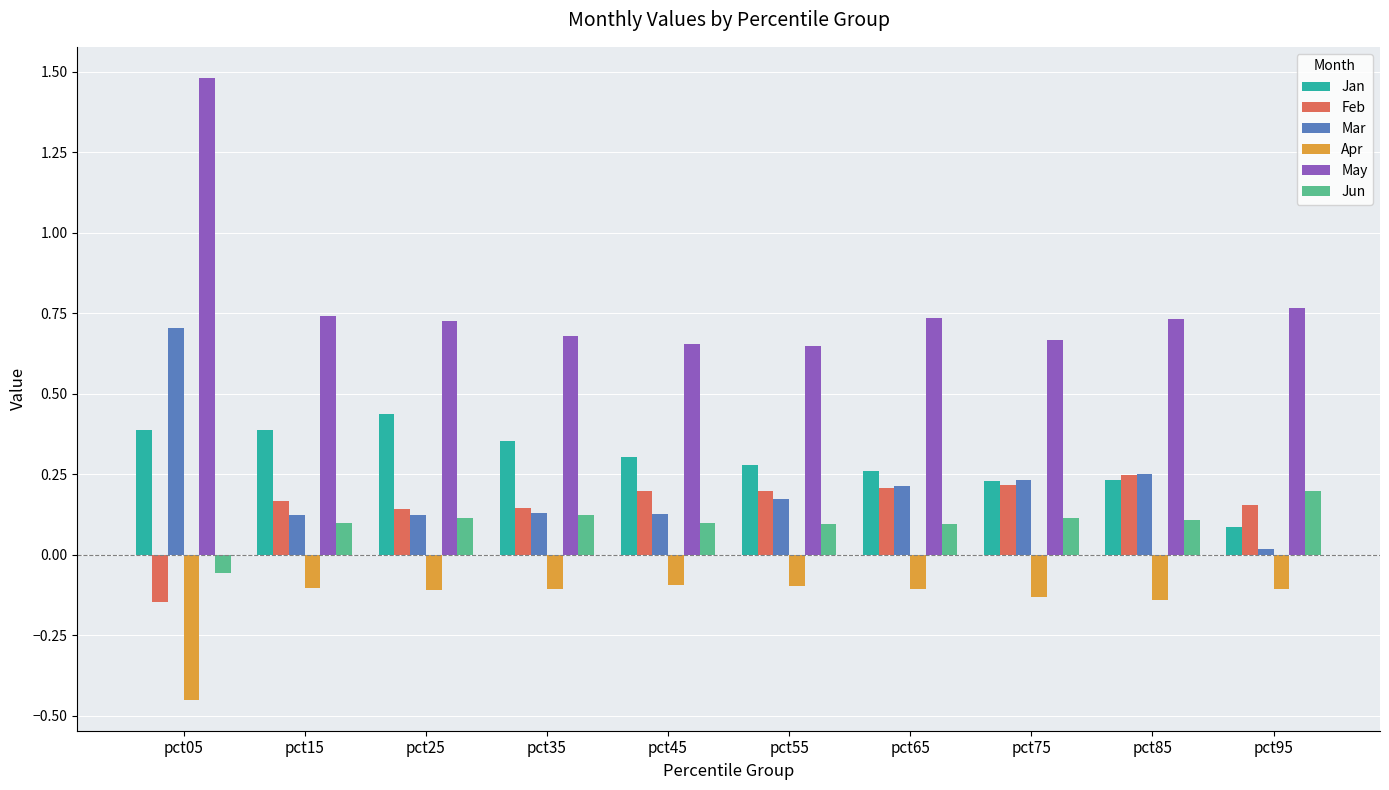

How many bars are there in each group?

6